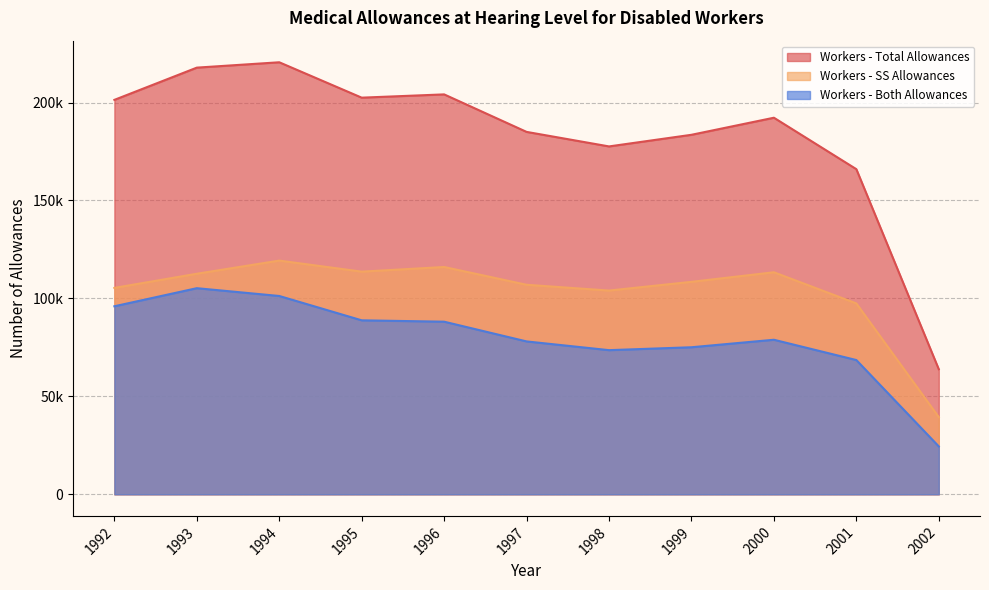

Rank the series by their maximum value, from lowest to highest.

Workers - Both Allowances, Workers - SS Allowances, Workers - Total Allowances